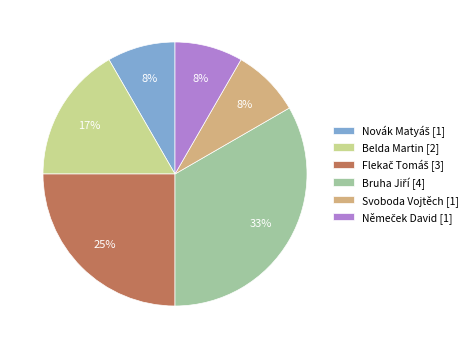

True or false: Belda Martin [2] accounts for 17% of the total.

True